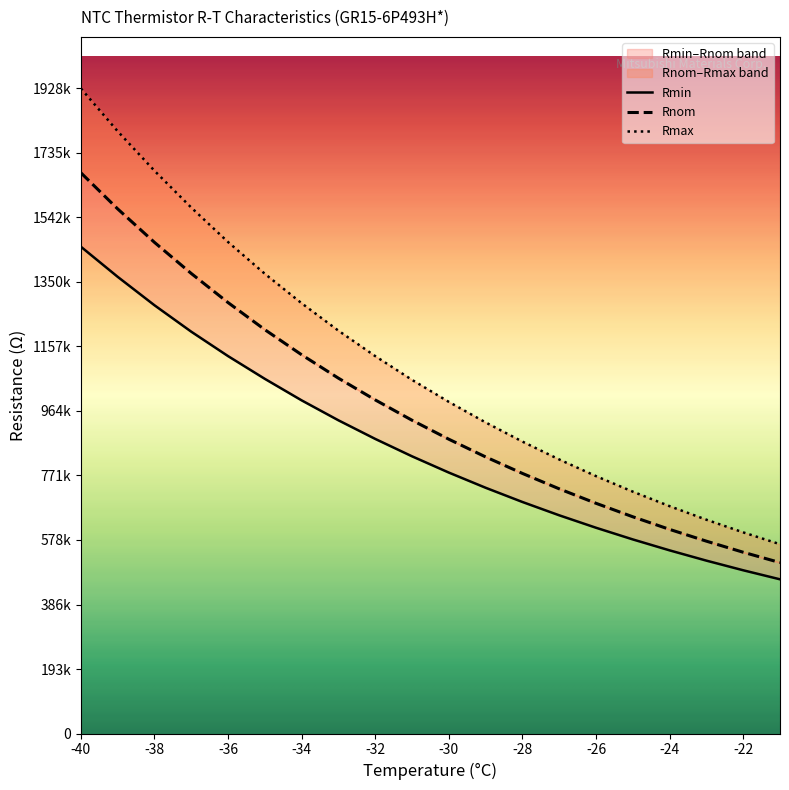

What is the lowest value of the Rmin series?

460900